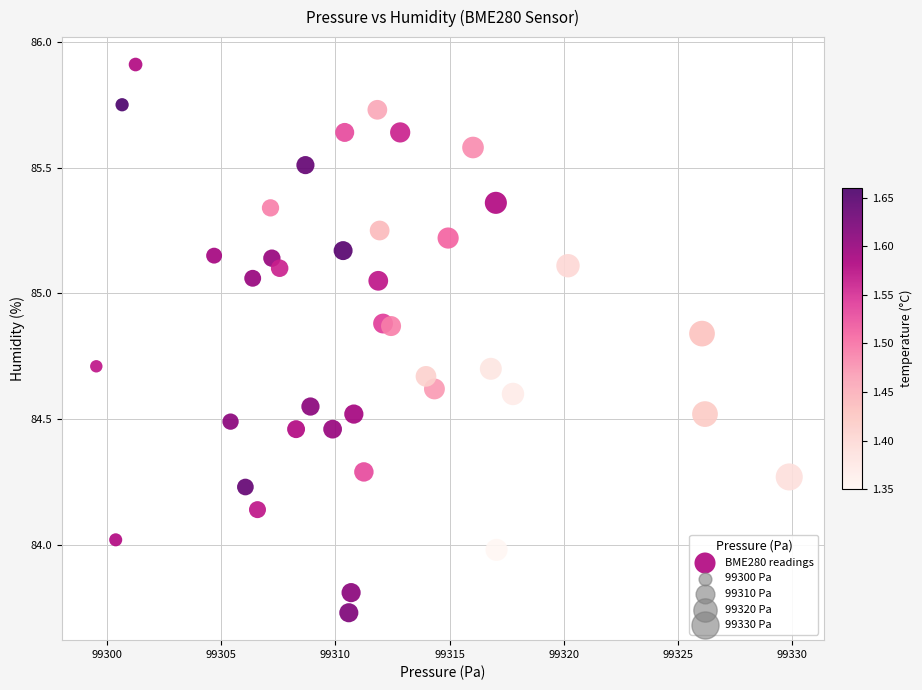

What is the range of X values (max minus min)?

30.4